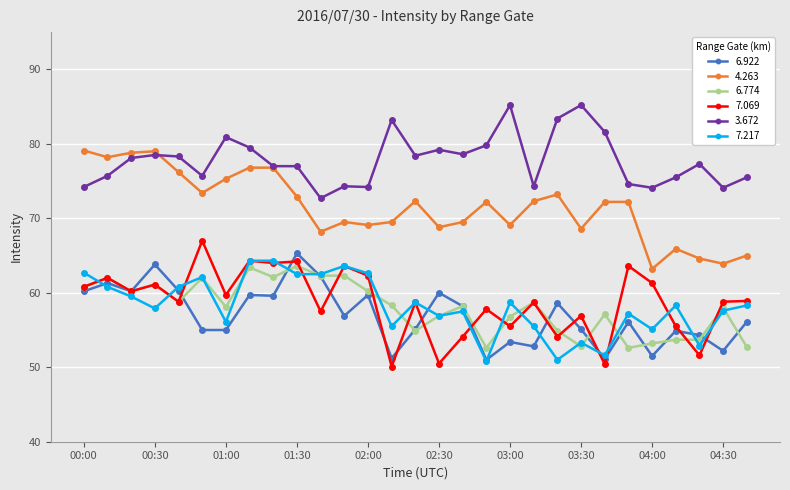

True or false: 3.672 and 7.069 intersect in this chart.

False